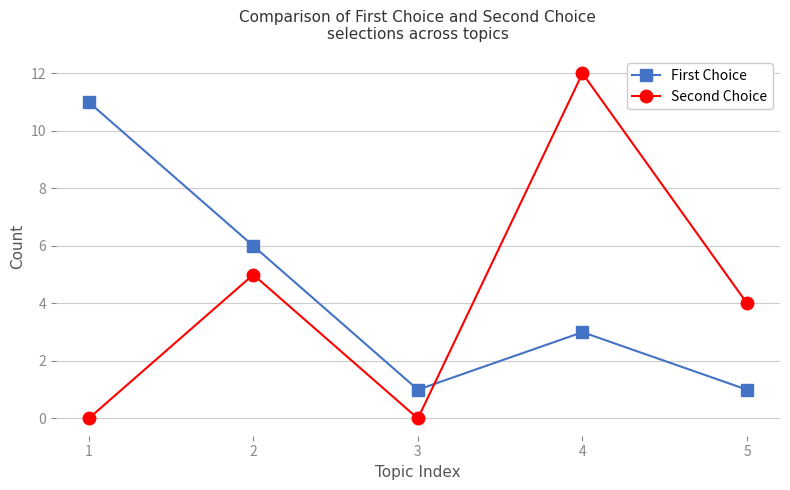

What is the maximum value for First Choice?

11